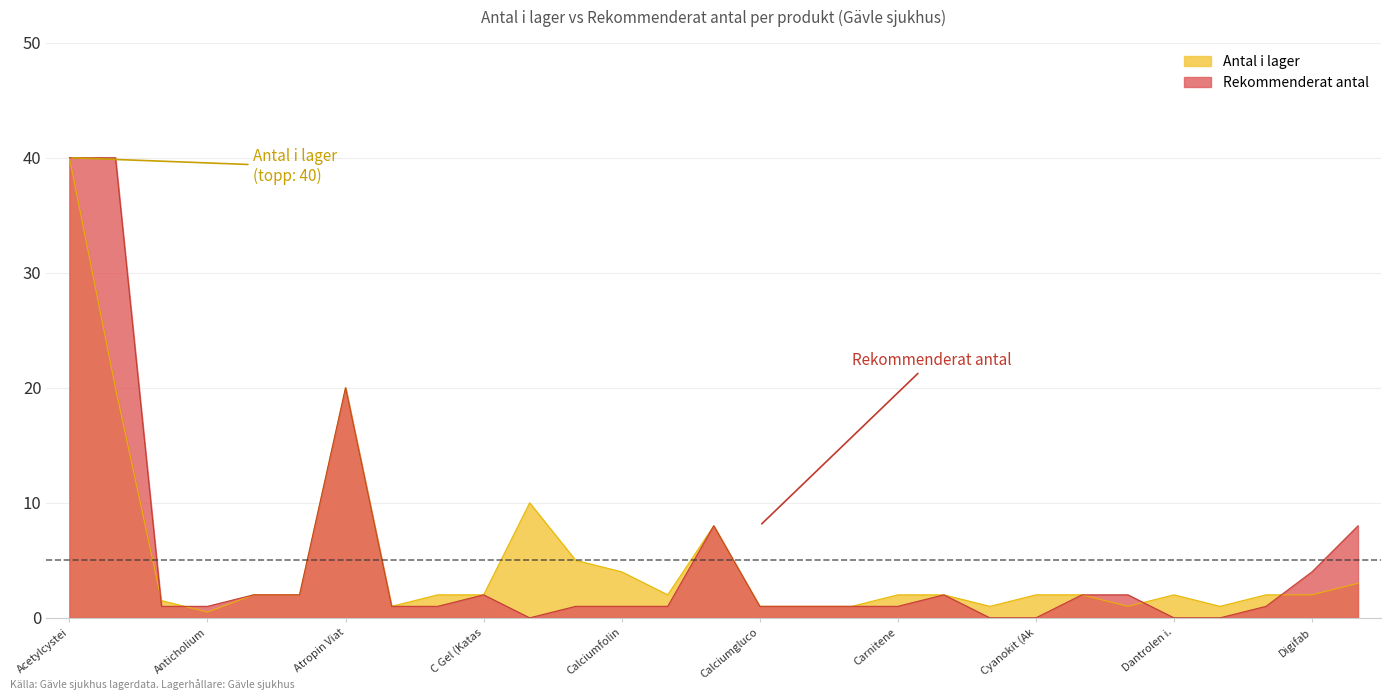

At which label does Antal i lager reach its minimum?

Anticholium